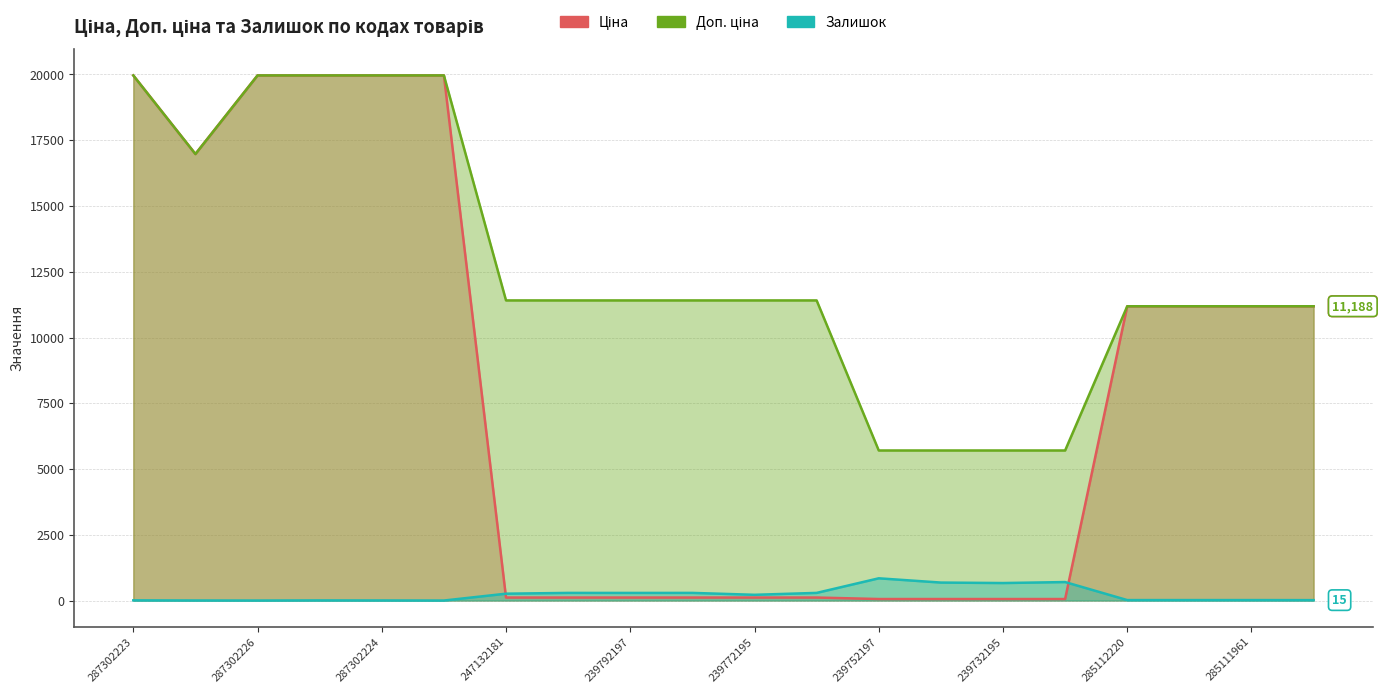

What are all the series names shown in the legend?

Ціна, Доп. ціна, Залишок